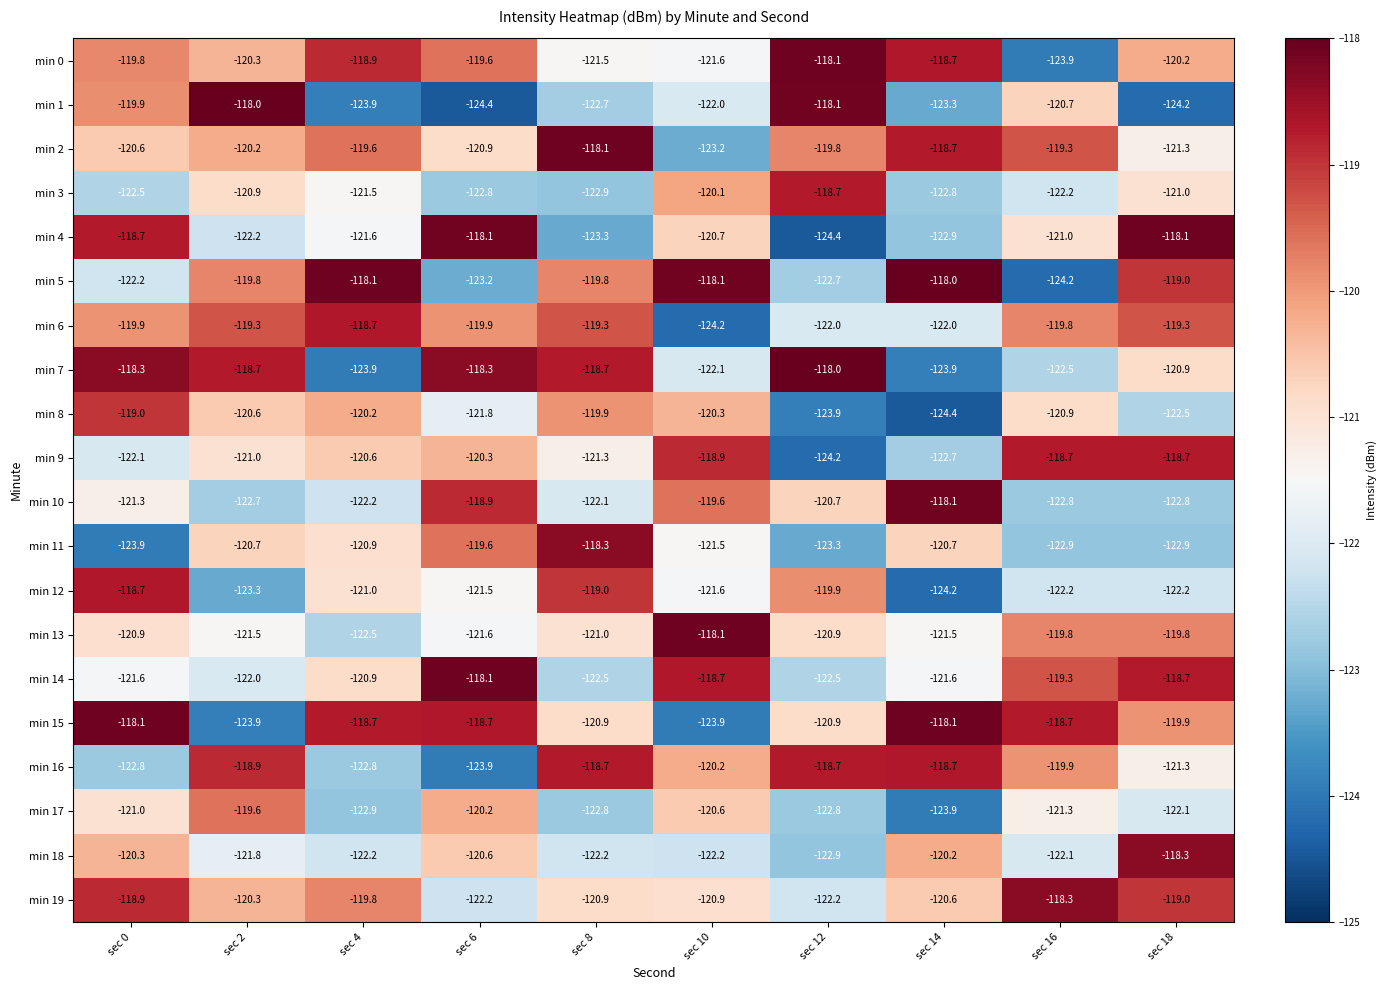

What is the sum of all min 11 values?

-1214.7